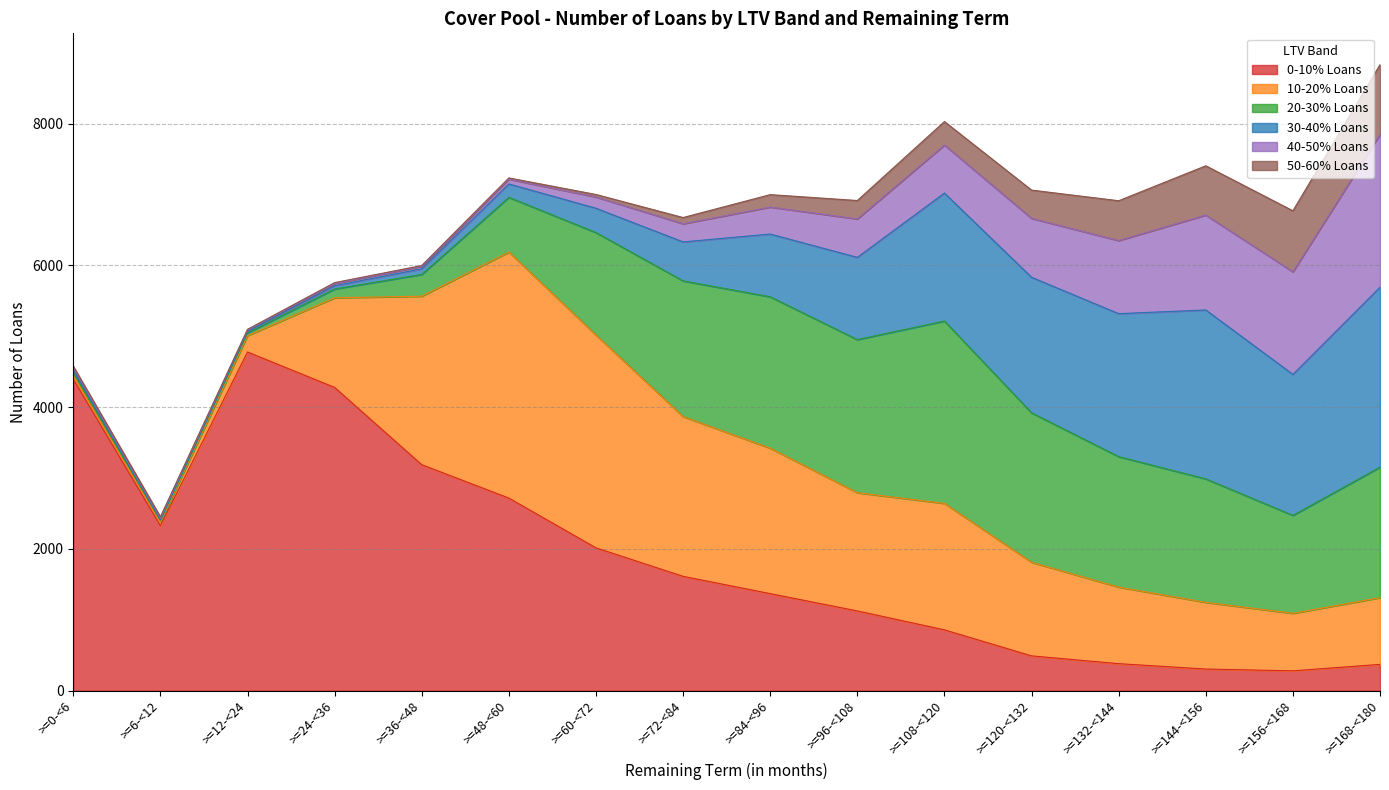

Where is the first local maximum for 10-20% Loans?

>=48-<60